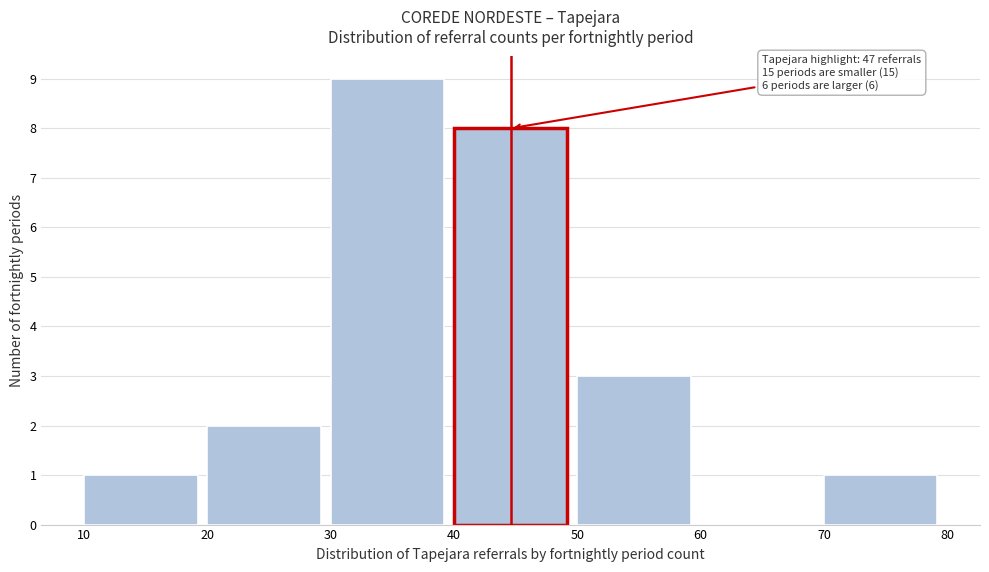

Which range on the x-axis has the tallest bar?

30 to 40